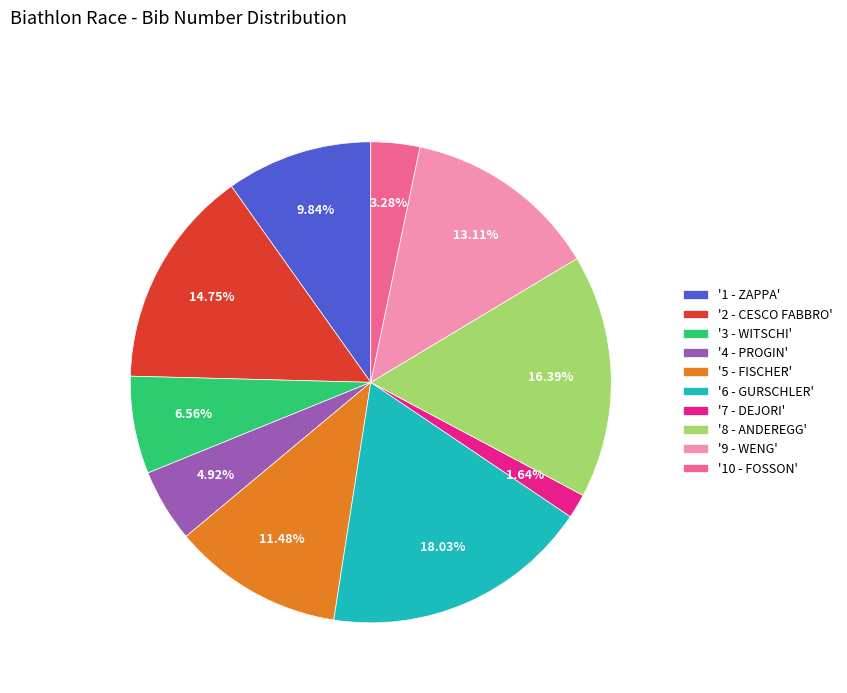

Which has a higher value, '3 - WITSCHI' or '10 - FOSSON'?

'3 - WITSCHI'